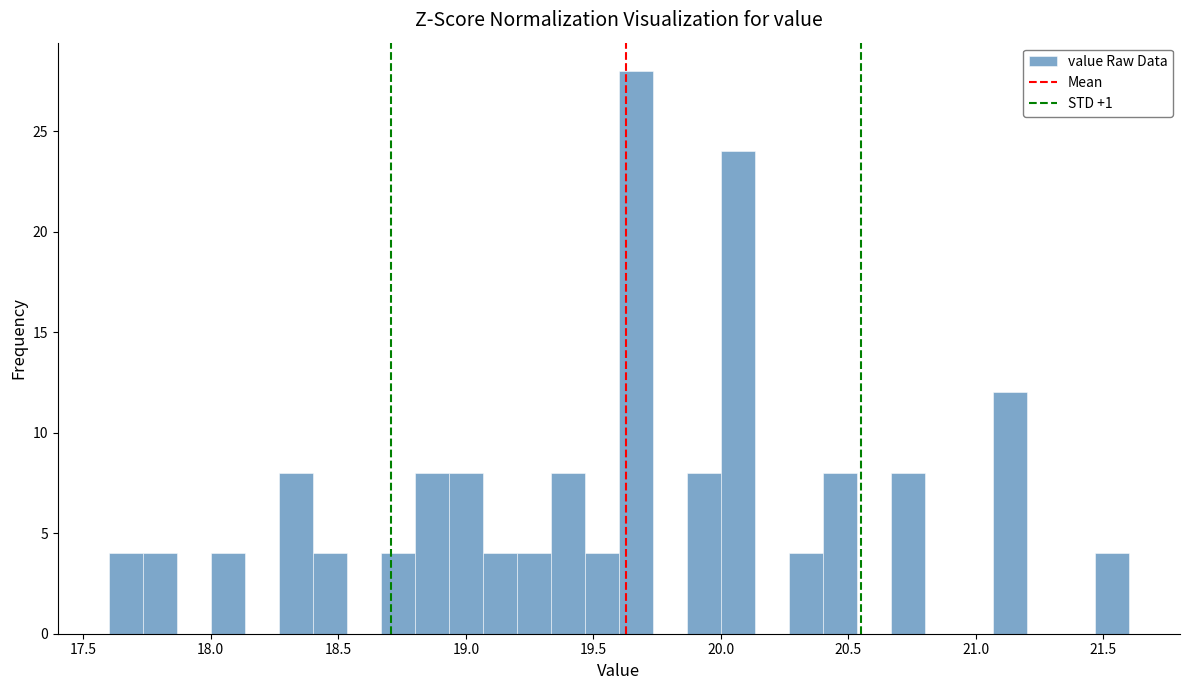

Read against the x-axis, roughly where is the centre of the tallest bar?

19.65